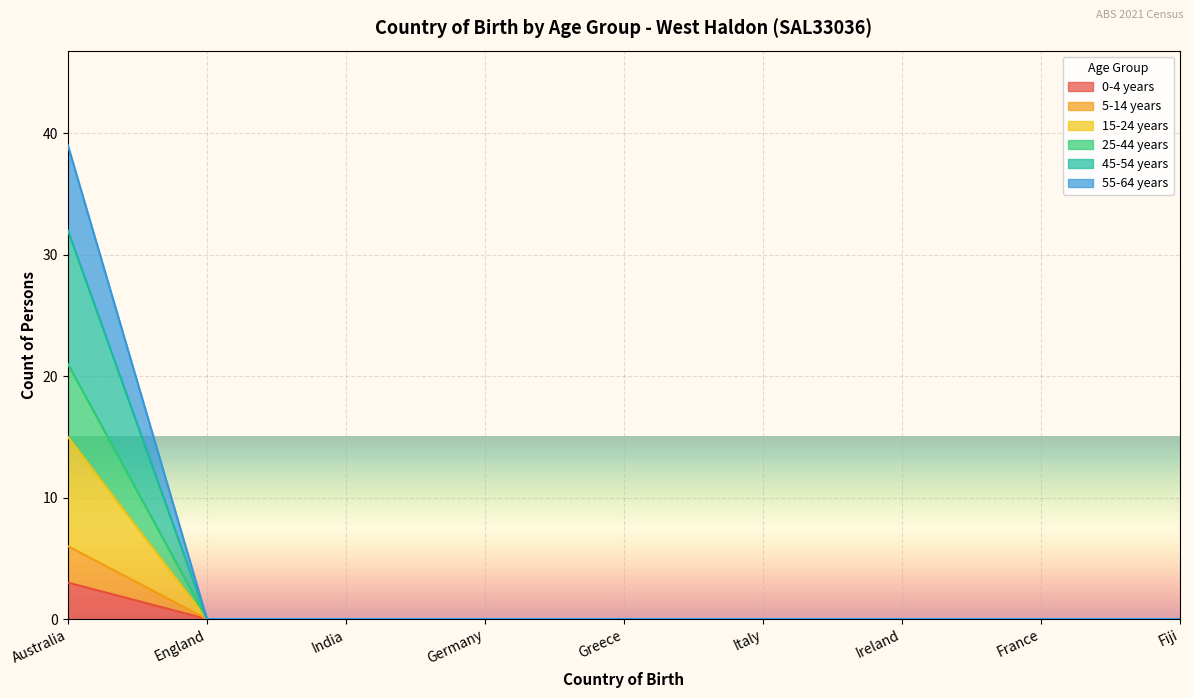

How many lines are shown in the chart?

6